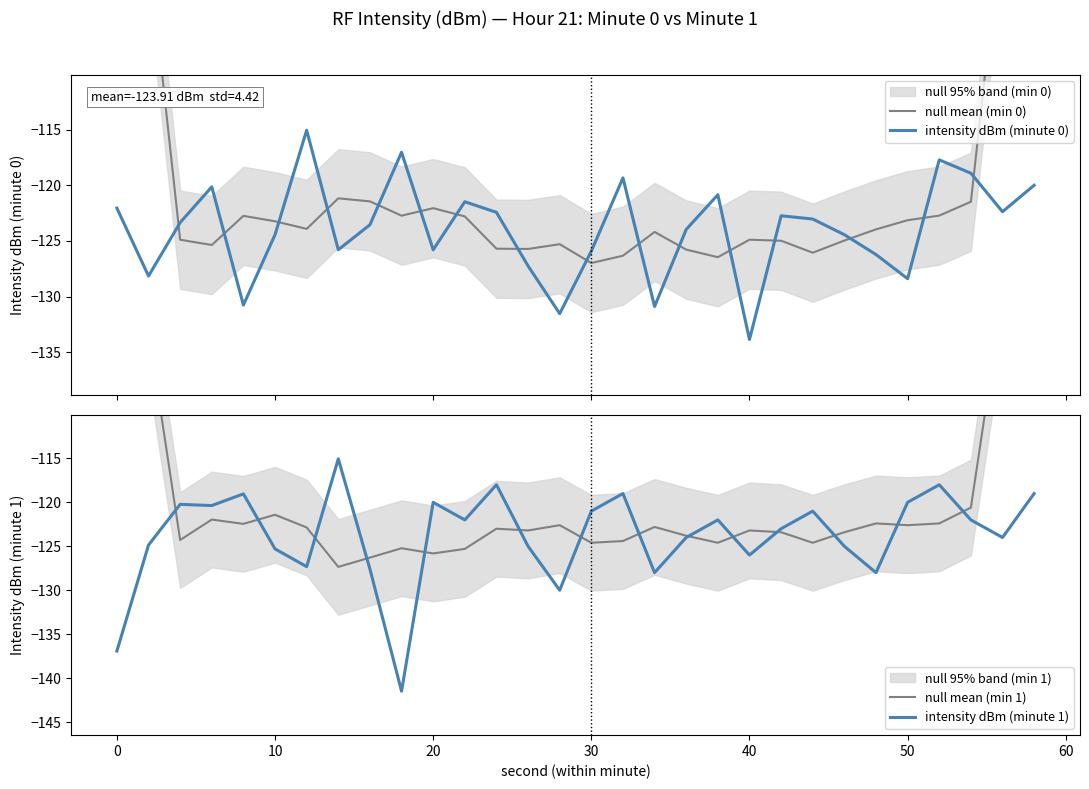

Reading right to left, what are all the values shown in this chart?

null mean (min 0): -72.2	-95.8	-121.5	-122.7	-123.1	-124.0	-125.0	-126.1	-125.0	-124.9	-126.5	-125.8	-124.2	-126.3	-127.0	-125.3	-125.7	-125.7	-122.8	-122.0	-122.7	-121.4	-121.2	-123.9	-123.2	-122.7	-125.4	-124.9	-98.7	-74.7
intensity dBm (minute 0): -120.0	-122.4	-118.9	-117.7	-128.4	-126.2	-124.4	-123.0	-122.7	-133.9	-120.8	-124.0	-130.9	-119.3	-125.9	-131.5	-127.2	-122.4	-121.5	-125.8	-117.0	-123.5	-125.8	-115.0	-124.4	-130.8	-120.1	-123.3	-128.2	-122.0
null mean (min 1): -73.0	-96.6	-120.6	-122.4	-122.6	-122.4	-123.4	-124.6	-123.4	-123.2	-124.6	-123.8	-122.8	-124.4	-124.6	-122.6	-123.2	-123.0	-125.3	-125.8	-125.2	-126.3	-127.3	-122.9	-121.4	-122.5	-122.0	-124.3	-100.5	-76.4
intensity dBm (minute 1): -119.0	-124.0	-122.0	-118.0	-120.0	-128.0	-125.0	-121.0	-123.0	-126.0	-122.0	-124.0	-128.0	-119.0	-121.0	-130.0	-125.0	-118.0	-122.0	-120.0	-141.5	-127.6	-115.0	-127.3	-125.3	-119.0	-120.4	-120.2	-124.9	-136.9